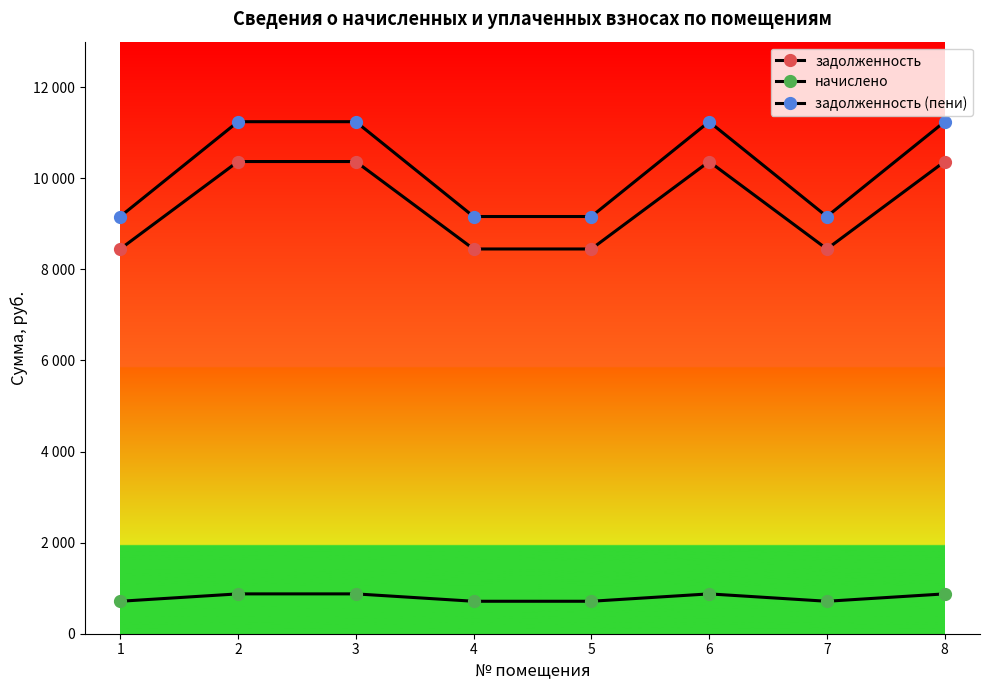

Is this an area chart (filled region under the line)?

No